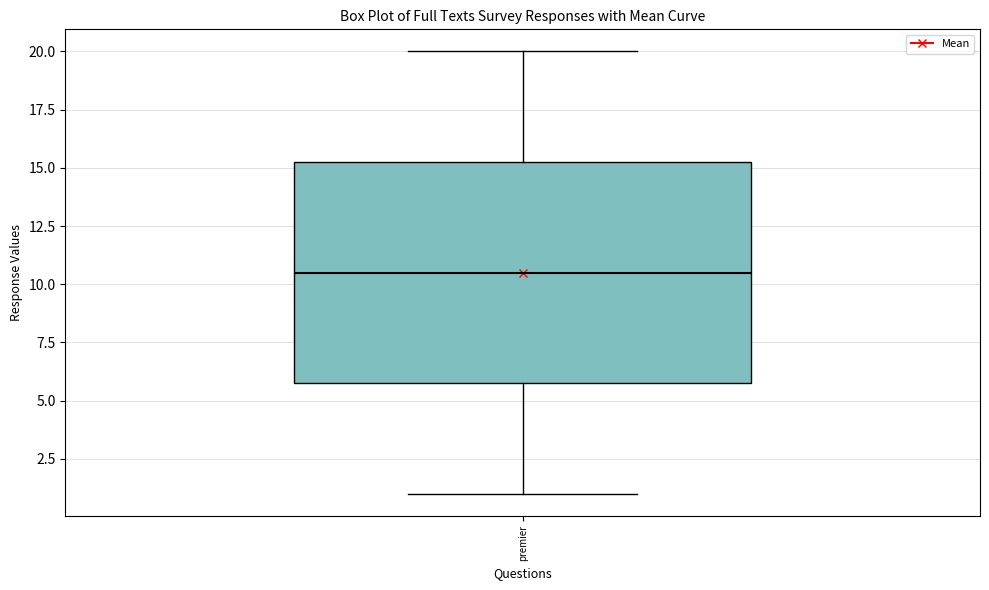

Transcribe this box plot: give where the median line is, the range the box spans, and where the two whiskers end, as read against the y-axis. The values are not printed on the chart, so give them approximately, as read against the axis.

median 10.5, box 6.0 to 15.5, whiskers 1.0 to 20.0